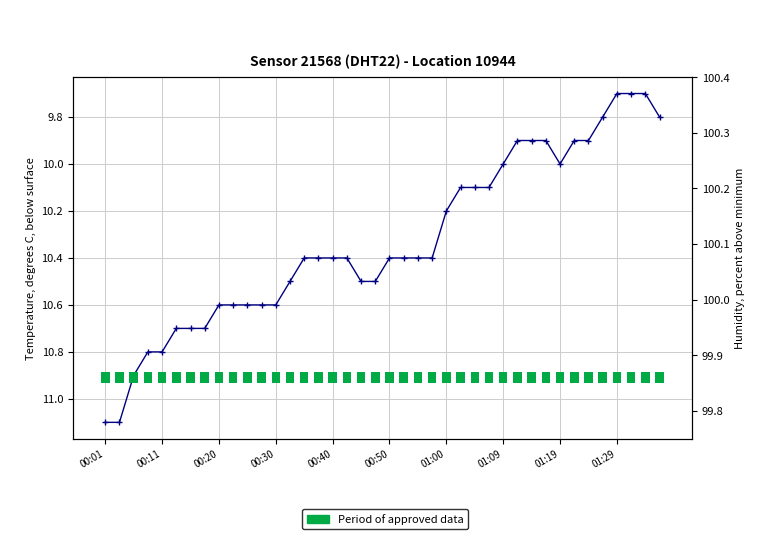

What is the label of the 17th bar from the right?

23